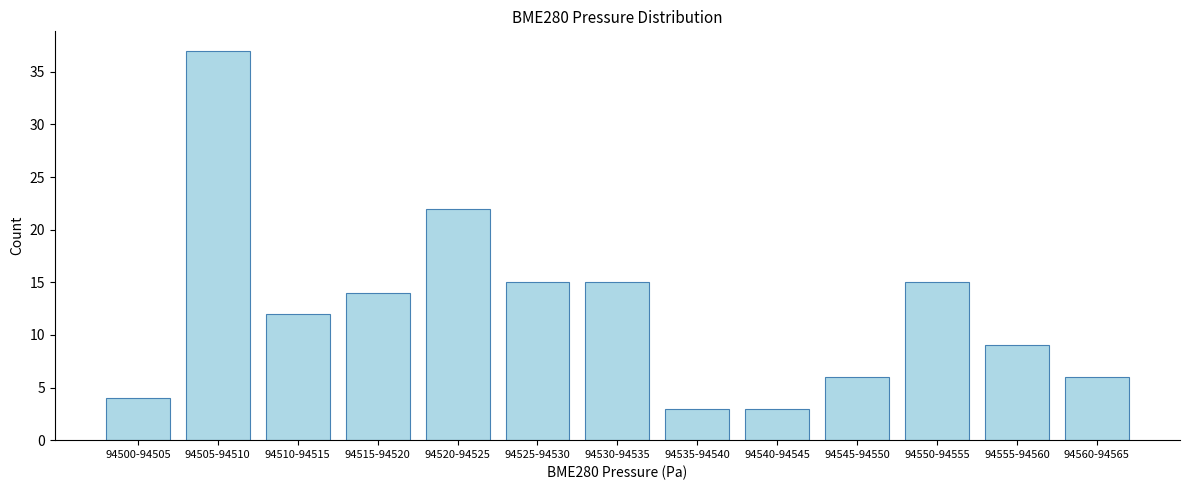

Reading left to right, extract all data points from this chart.

4	37	12	14	22	15	15	3	3	6	15	9	6